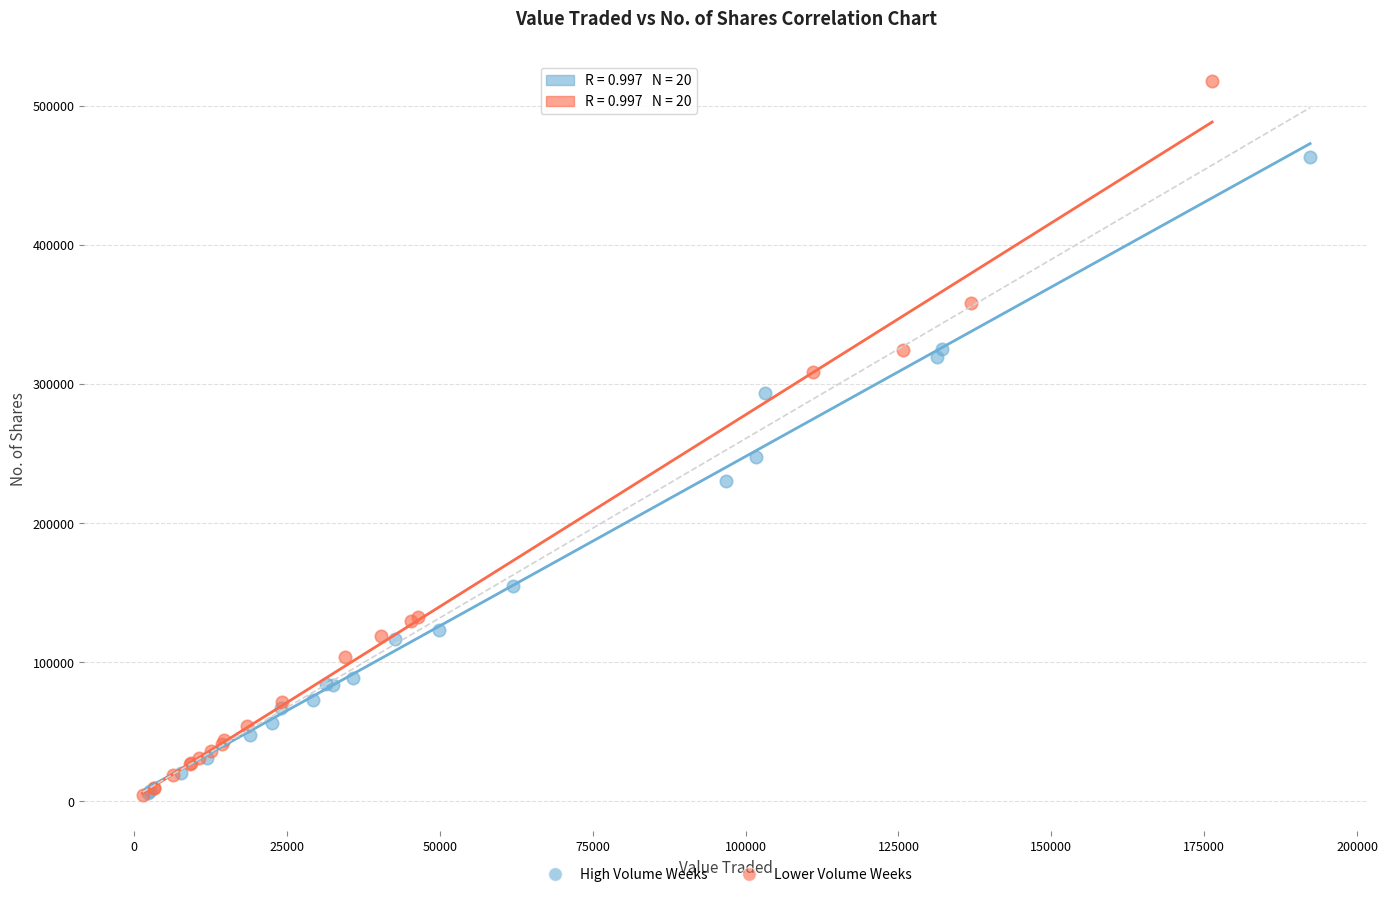

Which series reaches the maximum Y coordinate?

Lower Volume Weeks